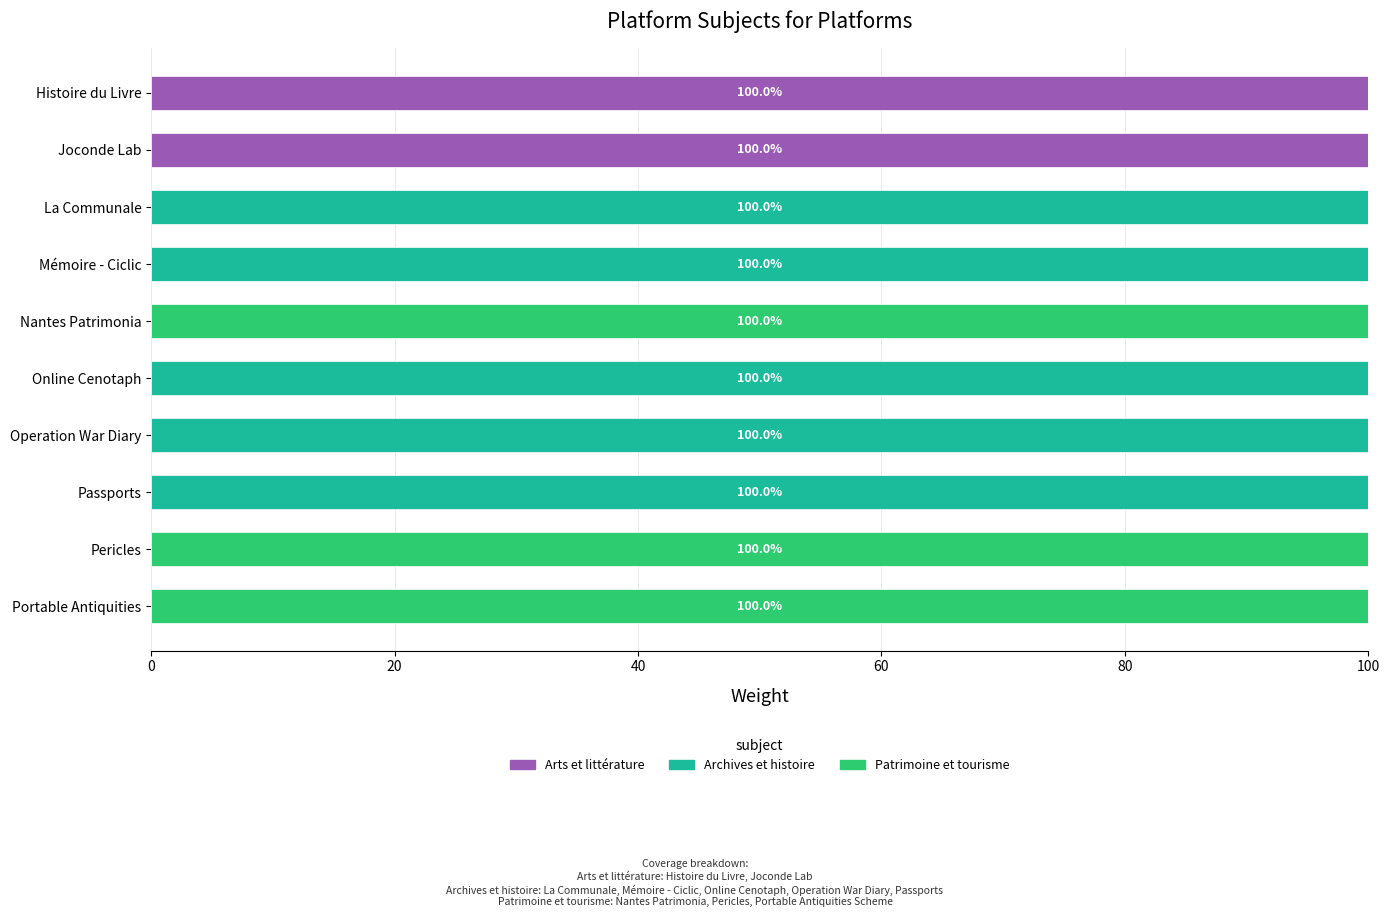

What is the sum of all Arts et littérature values?

200